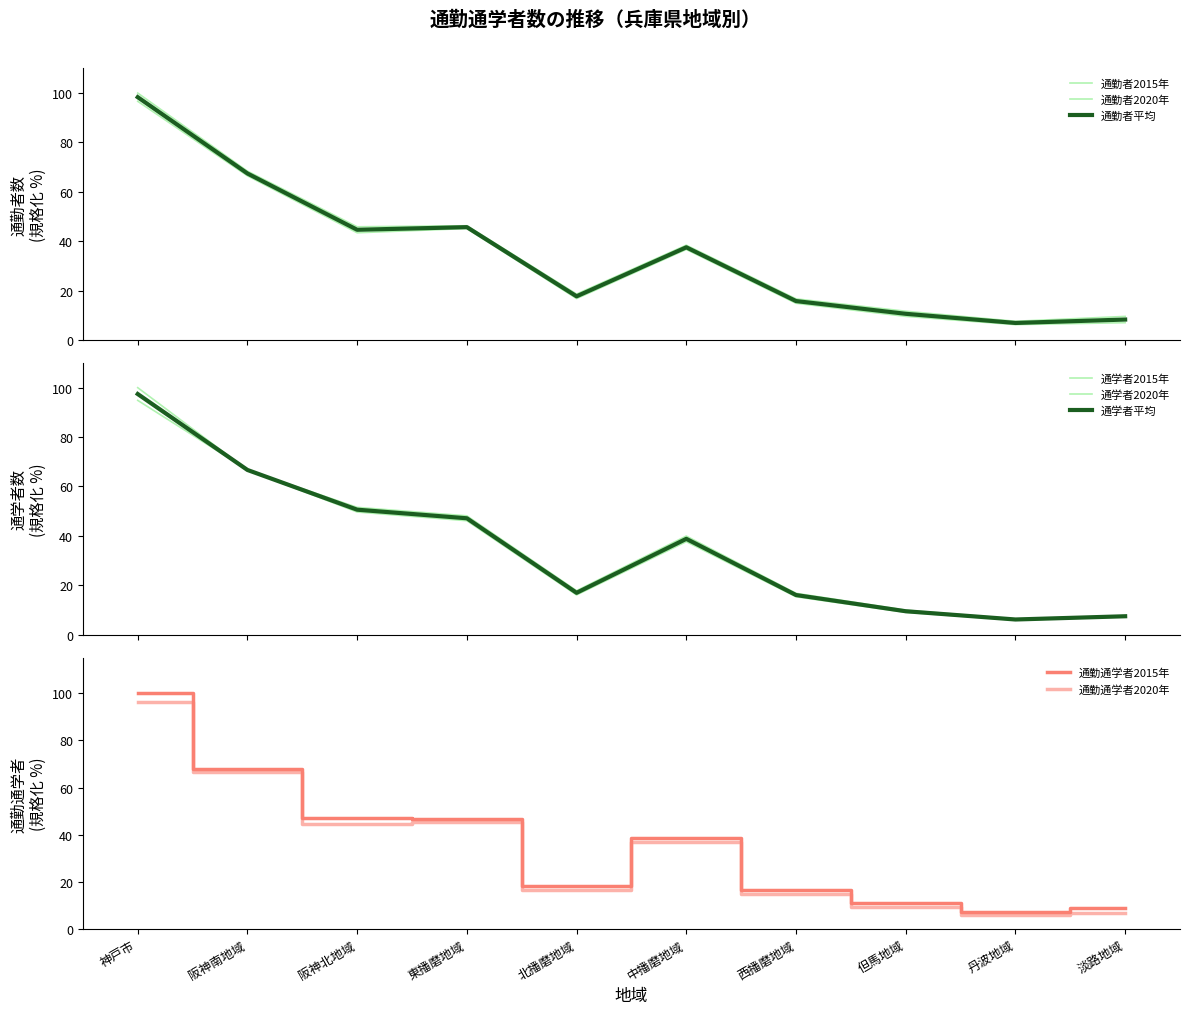

What is the label of the 6th point from the right?

北播磨地域